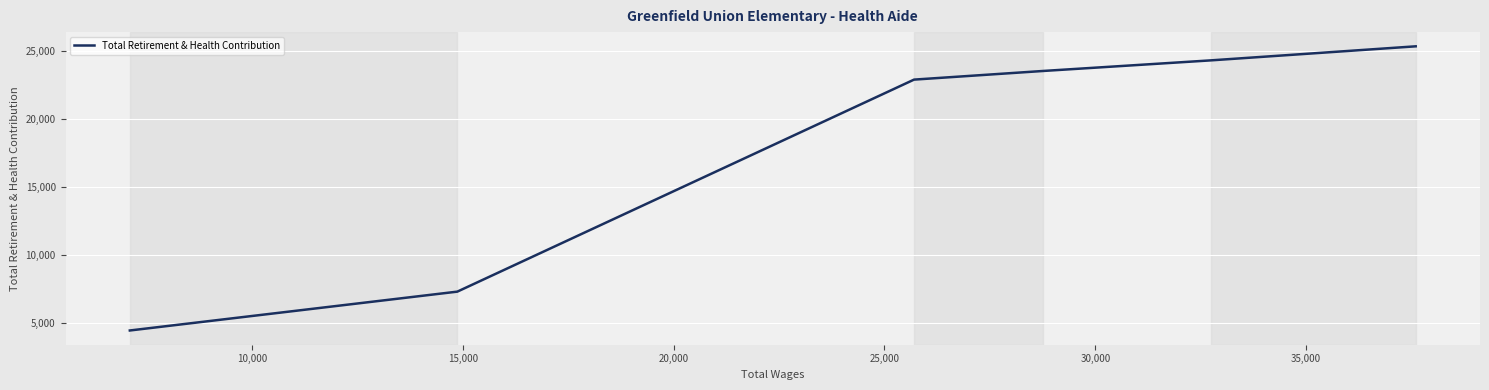

How many lines are shown in the chart?

1